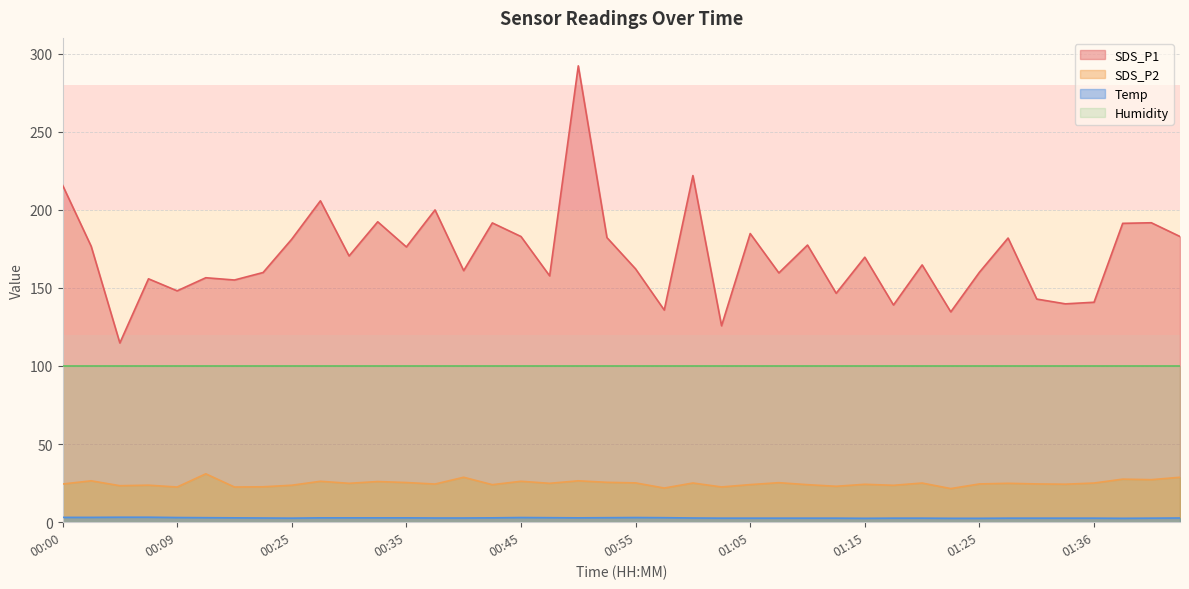

How many data points does each series have?

40